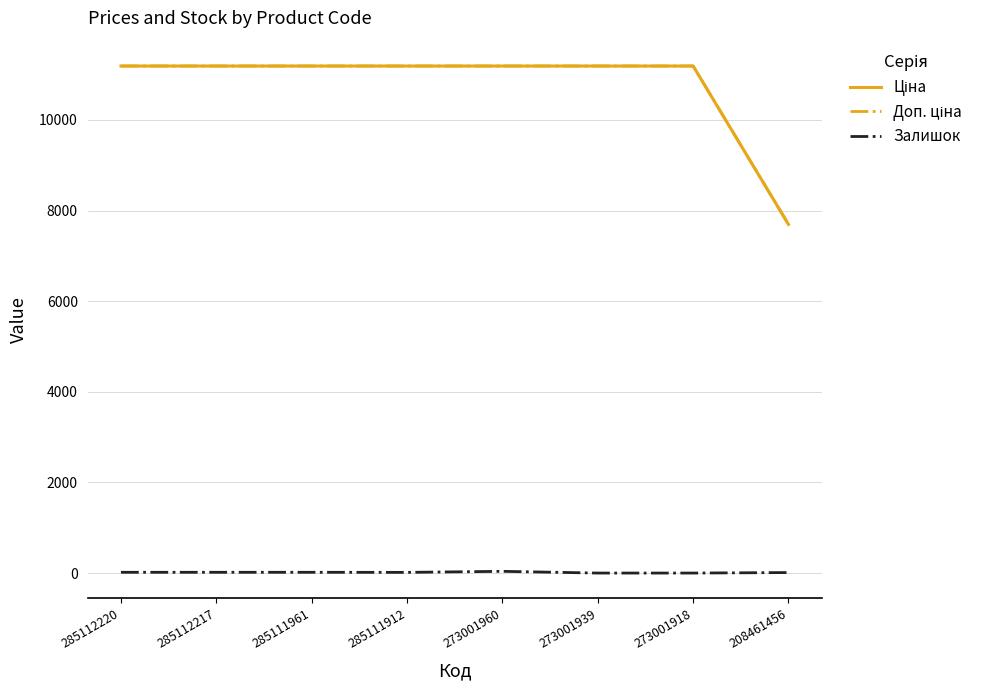

True or false: Доп. ціна has a value of 11188.2 at 285112217.

True